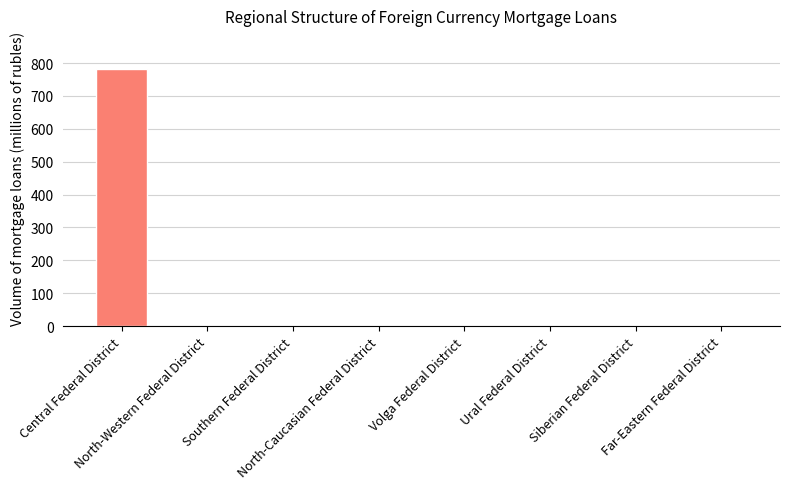

The value at Central Federal District is 294. True or false?

False